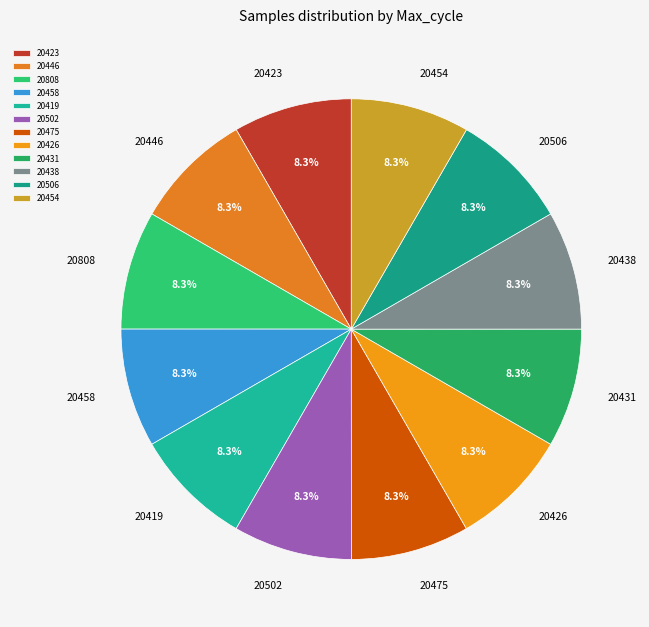

To the nearest percent, what portion does 20438 represent?

8%